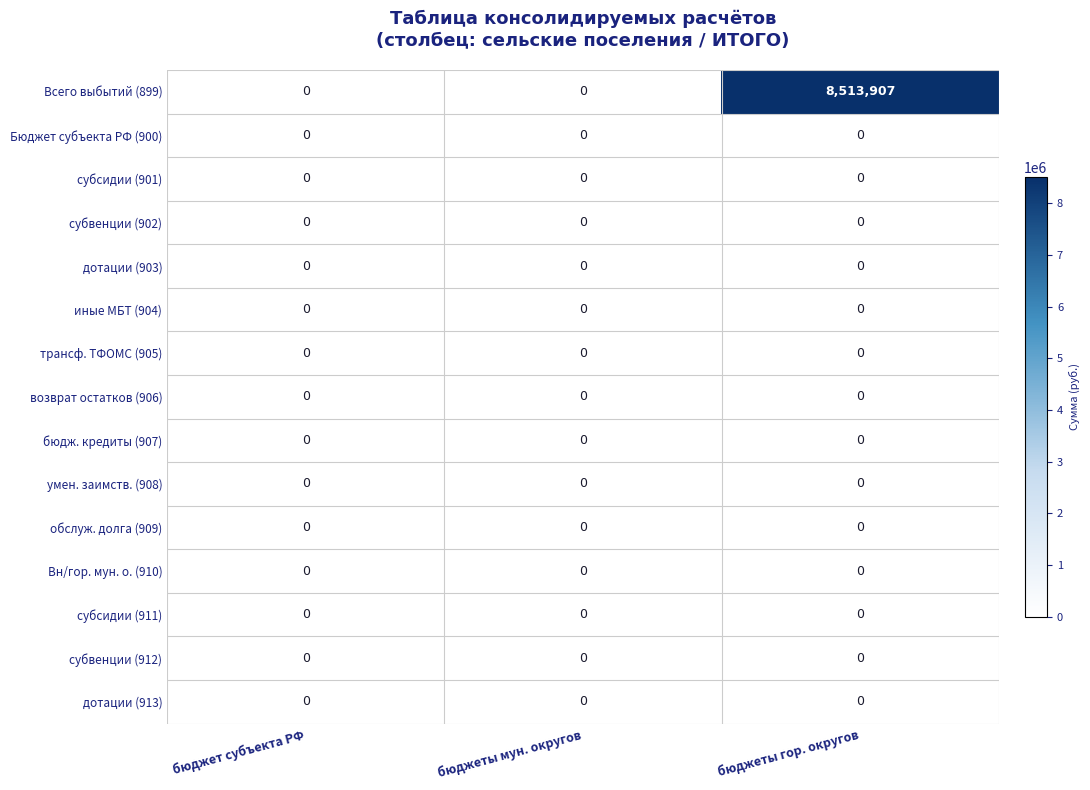

Which label corresponds to the largest value in the chart?

бюджеты гор. округов